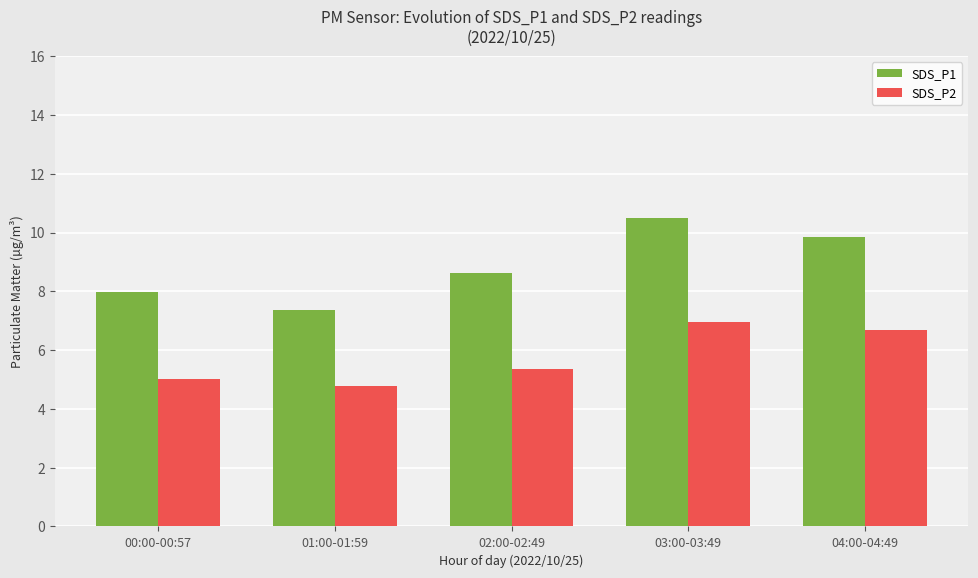

True or false: SDS_P2 has a value of 7.7 at 00:00-00:57.

False